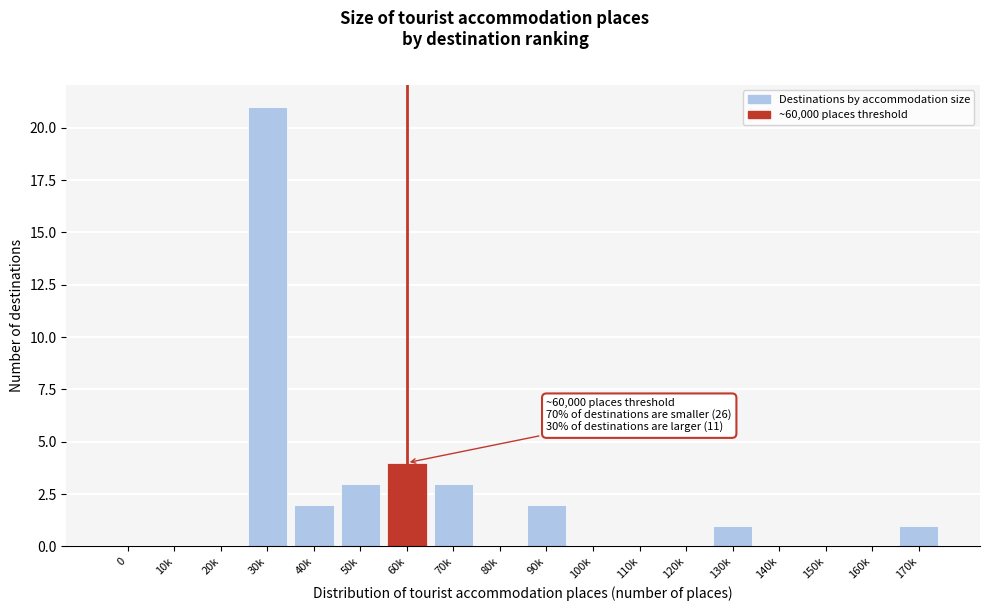

Reading left to right, list all the values displayed in this chart.

0=0	10k=0	20k=0	30k=21	40k=2	50k=3	60k=4	70k=3	80k=0	90k=2	100k=0	110k=0	120k=0	130k=1	140k=0	150k=0	160k=0	170k=1